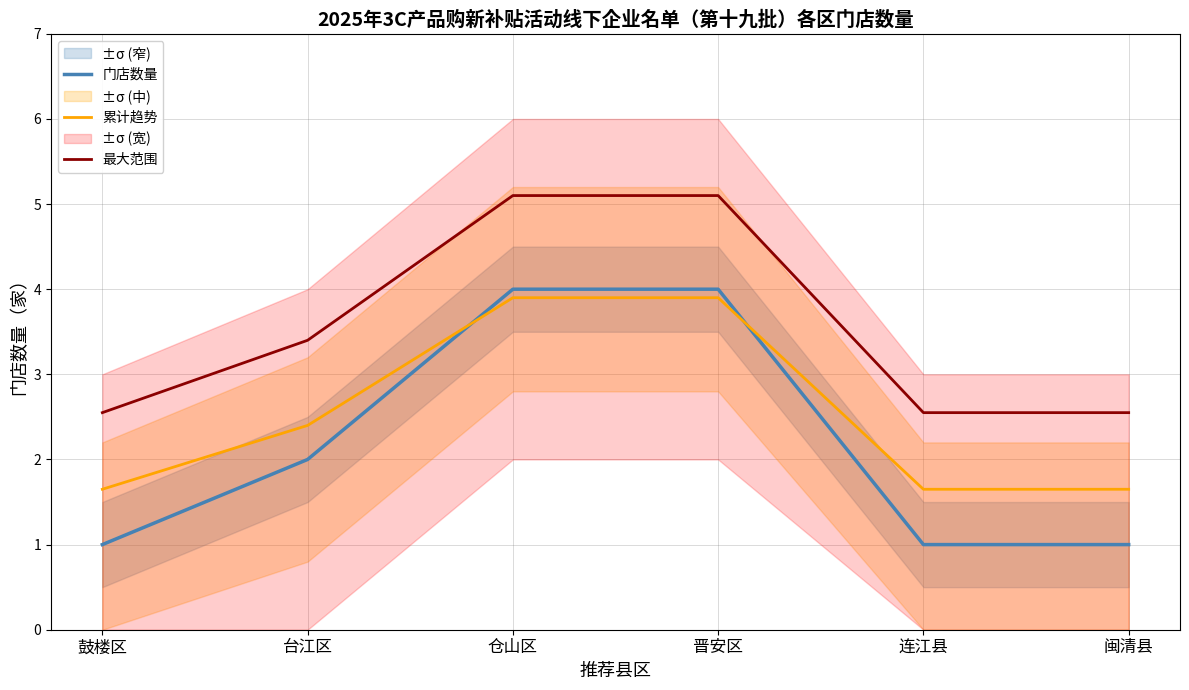

Reading right to left, what are all the values shown in this chart?

门店数量: 闽清县=1.0	连江县=1.0	晋安区=4.0	仓山区=4.0	台江区=2.0	鼓楼区=1.0
累计趋势: 闽清县=1.7	连江县=1.7	晋安区=3.9	仓山区=3.9	台江区=2.4	鼓楼区=1.7
最大范围: 闽清县=2.5	连江县=2.5	晋安区=5.1	仓山区=5.1	台江区=3.4	鼓楼区=2.5